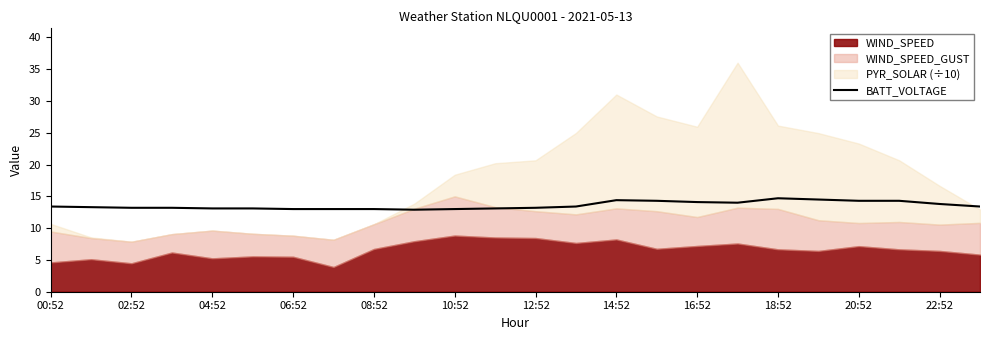

How many data points are above 13?

19